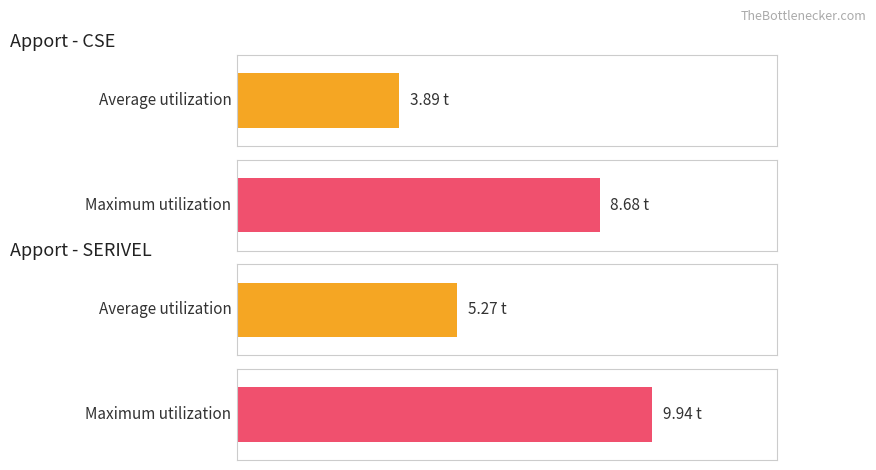

Which series has the largest total across all categories?

Poids_SERIVEL